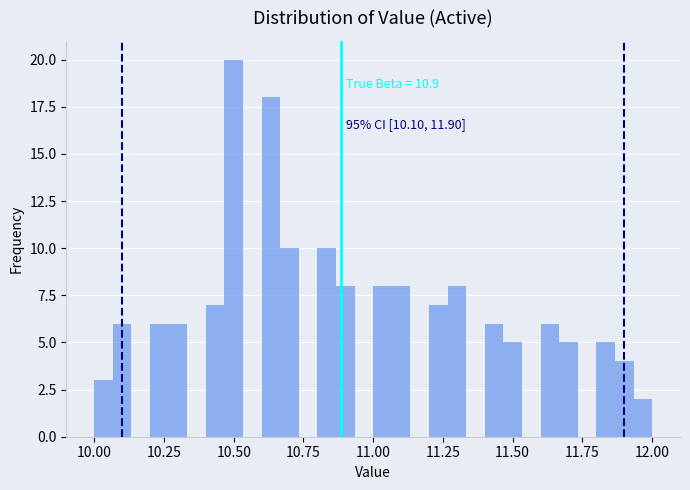

Around what value on the x-axis is the tallest bar? Give the approximate position of its centre, as read against the axis.

10.50